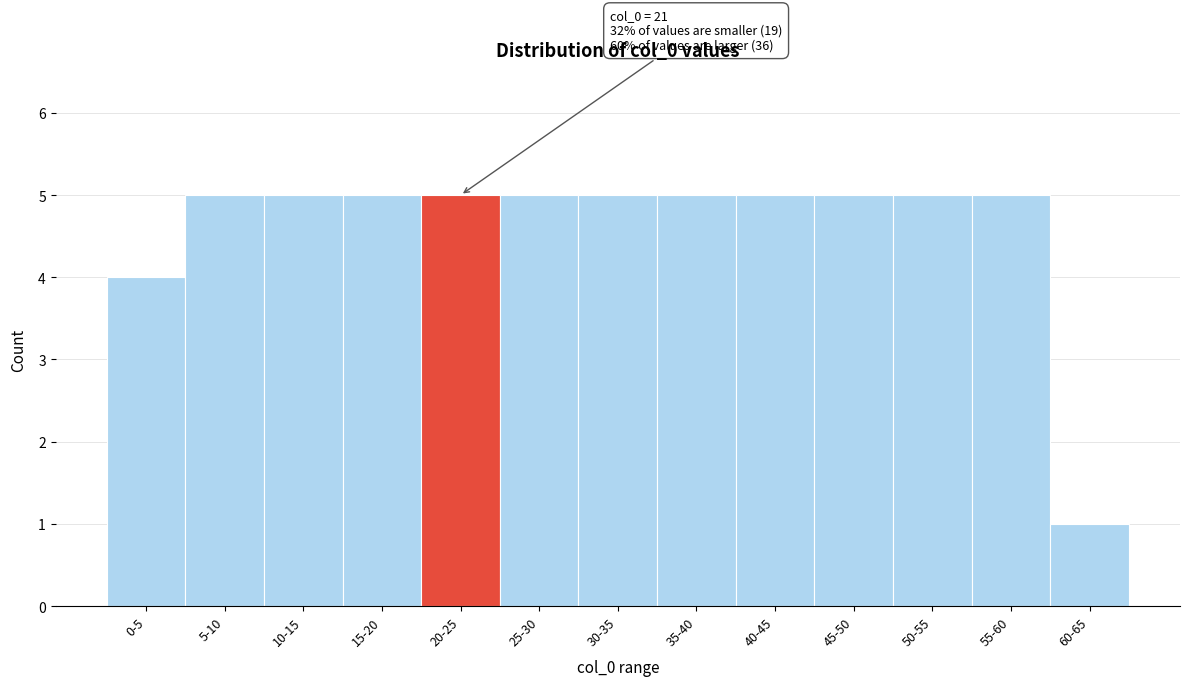

Reading left to right, transcribe all the data shown in this chart.

0-5=4	5-10=5	10-15=5	15-20=5	20-25=5	25-30=5	30-35=5	35-40=5	40-45=5	45-50=5	50-55=5	55-60=5	60-65=1